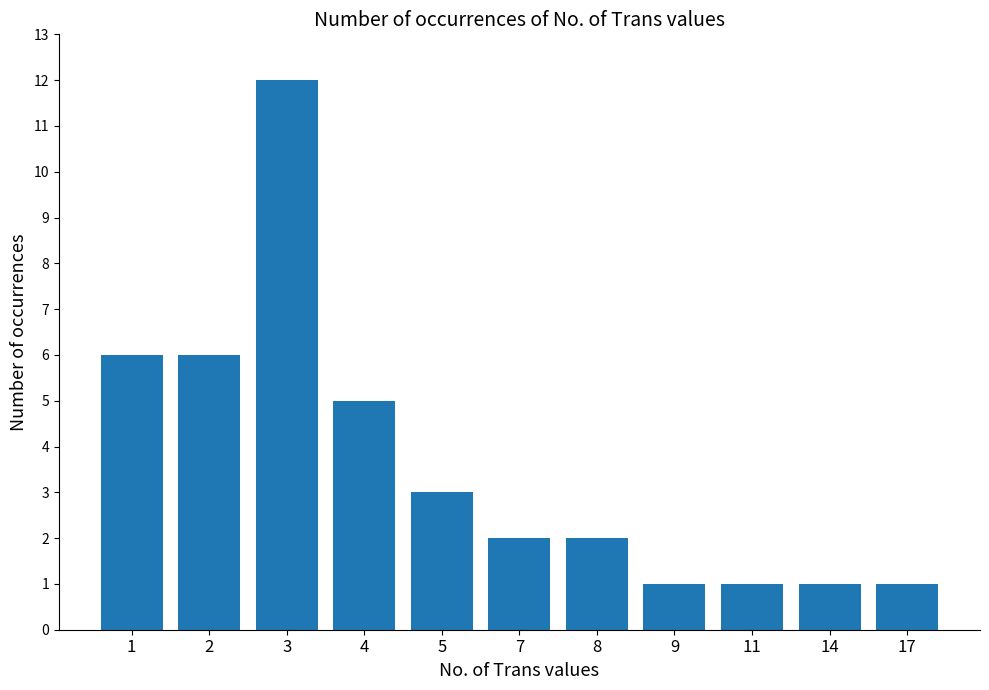

True or false: the data shows 3 at 7.

False